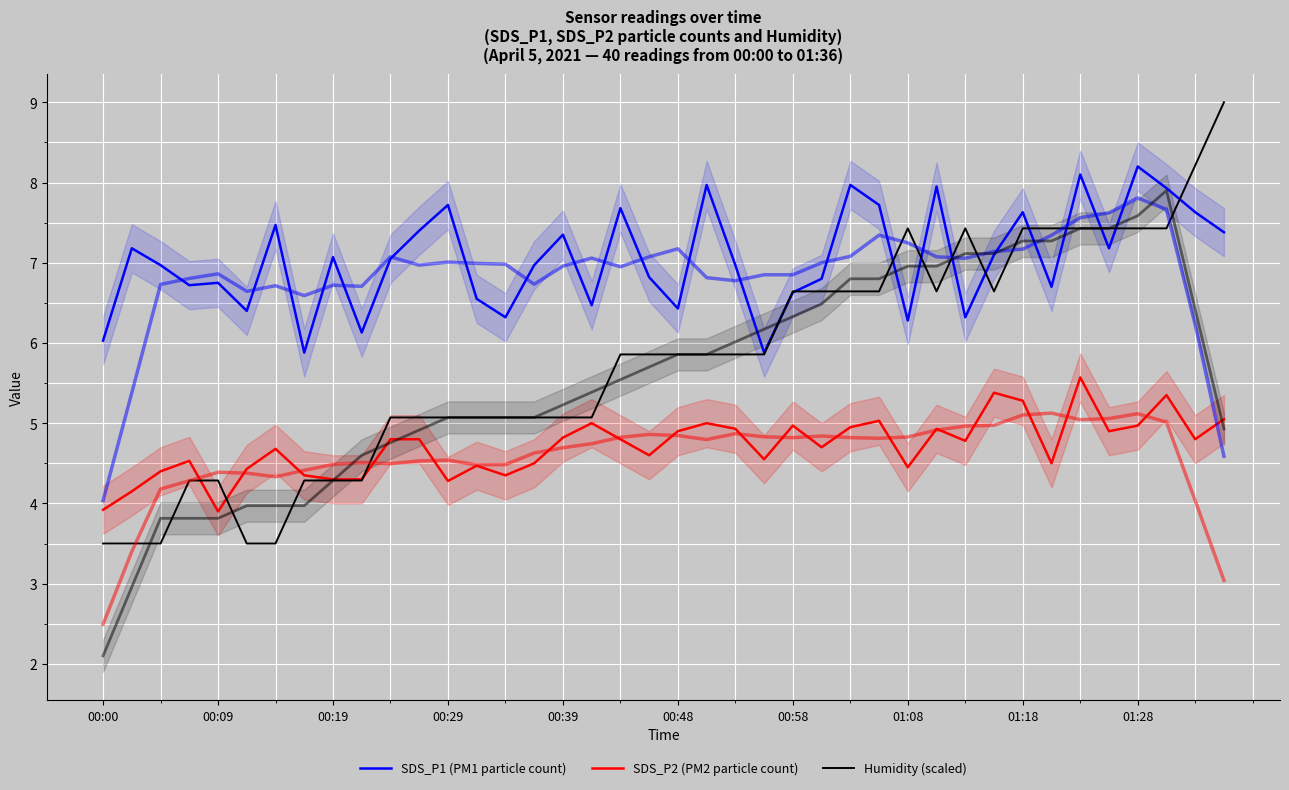

What is the value of the SDS_P2 (PM2 particle count) point at the 8th from the left?

4.3